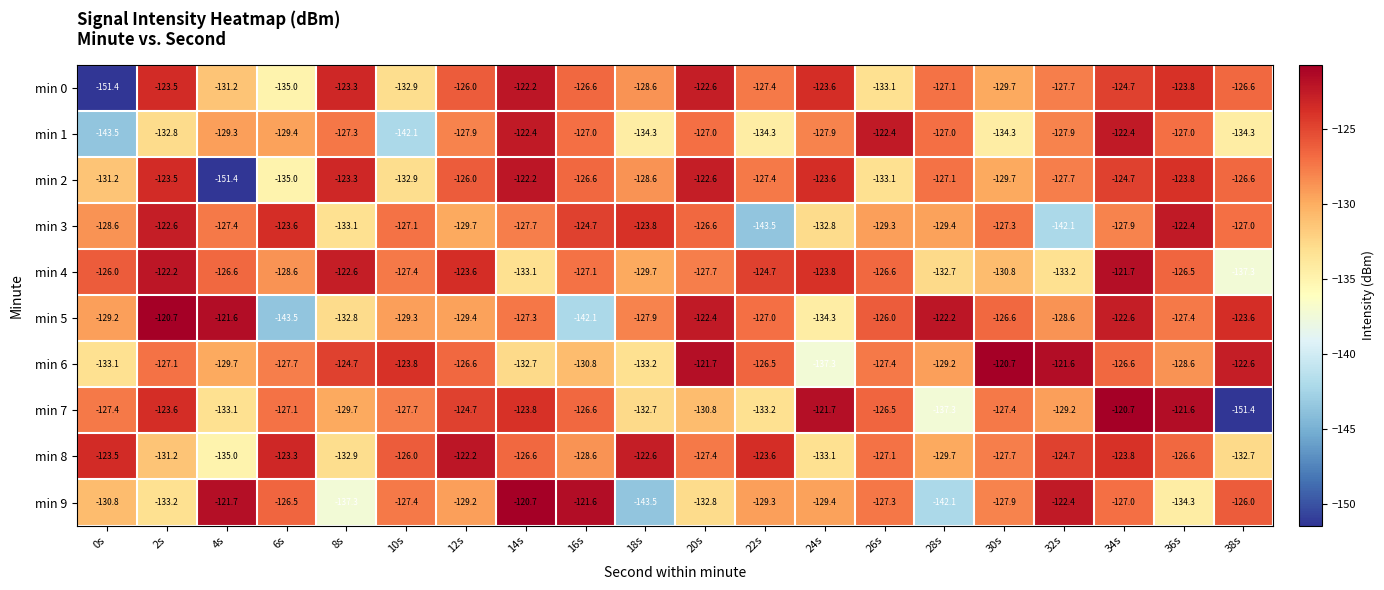

What is the highest value of the min 0 series?

-122.2